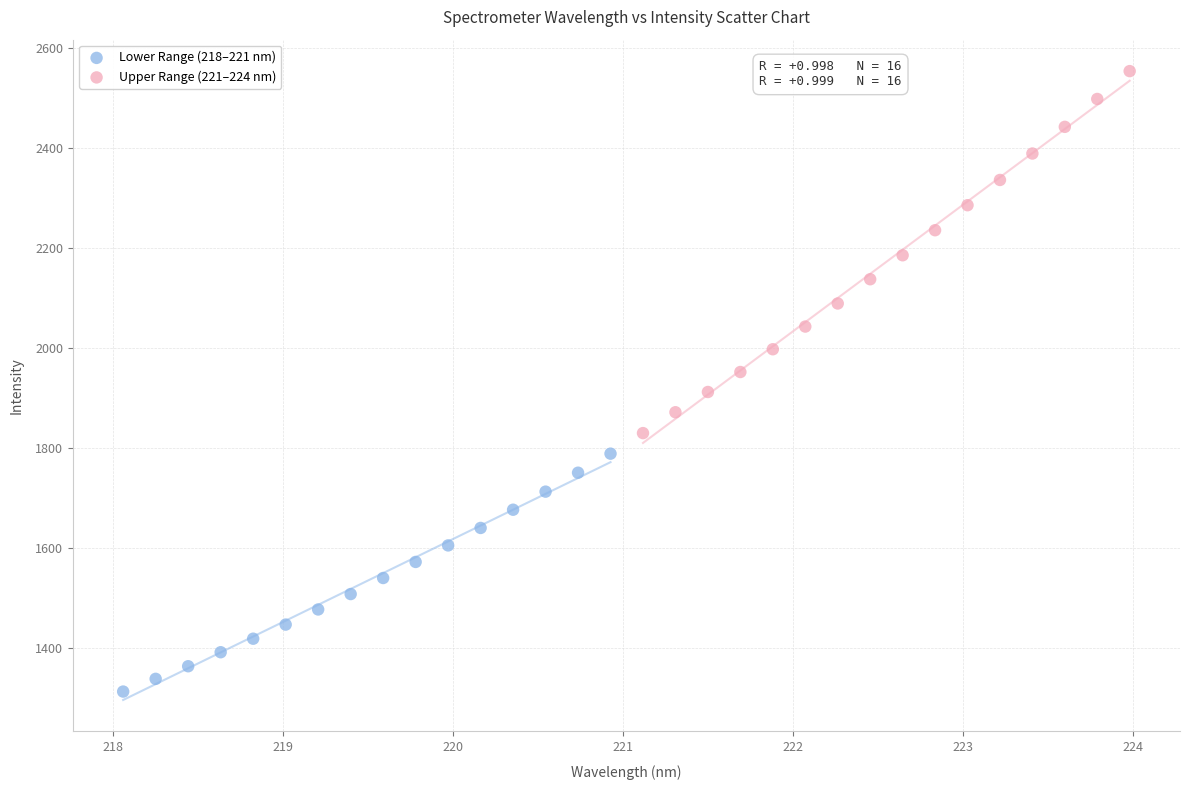

Which series reaches the minimum Y coordinate?

Lower Range (218–221 nm)